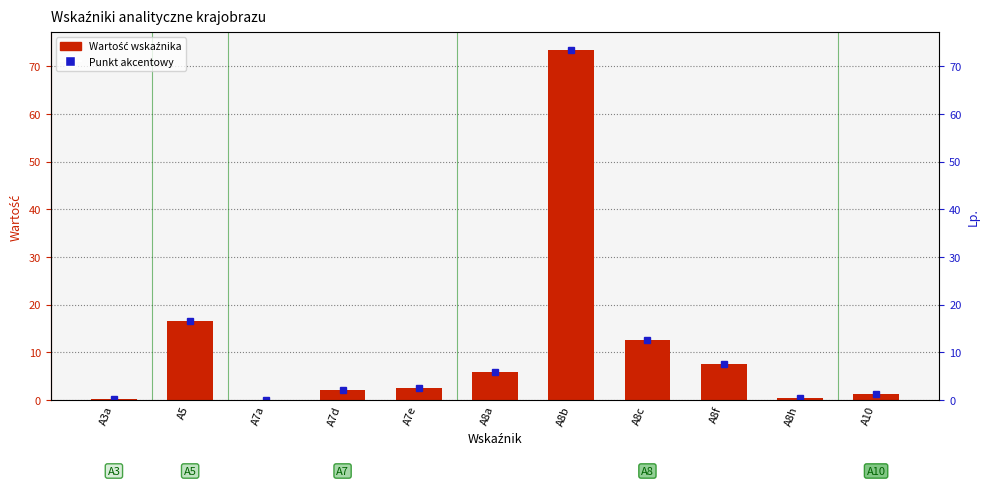

What is the label of the 6th bar from the left?

A8a